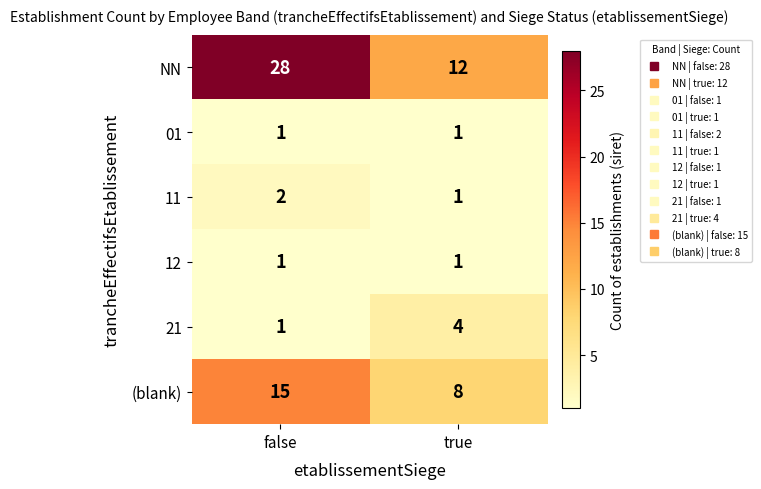

Which series has the largest range (max minus min)?

NN